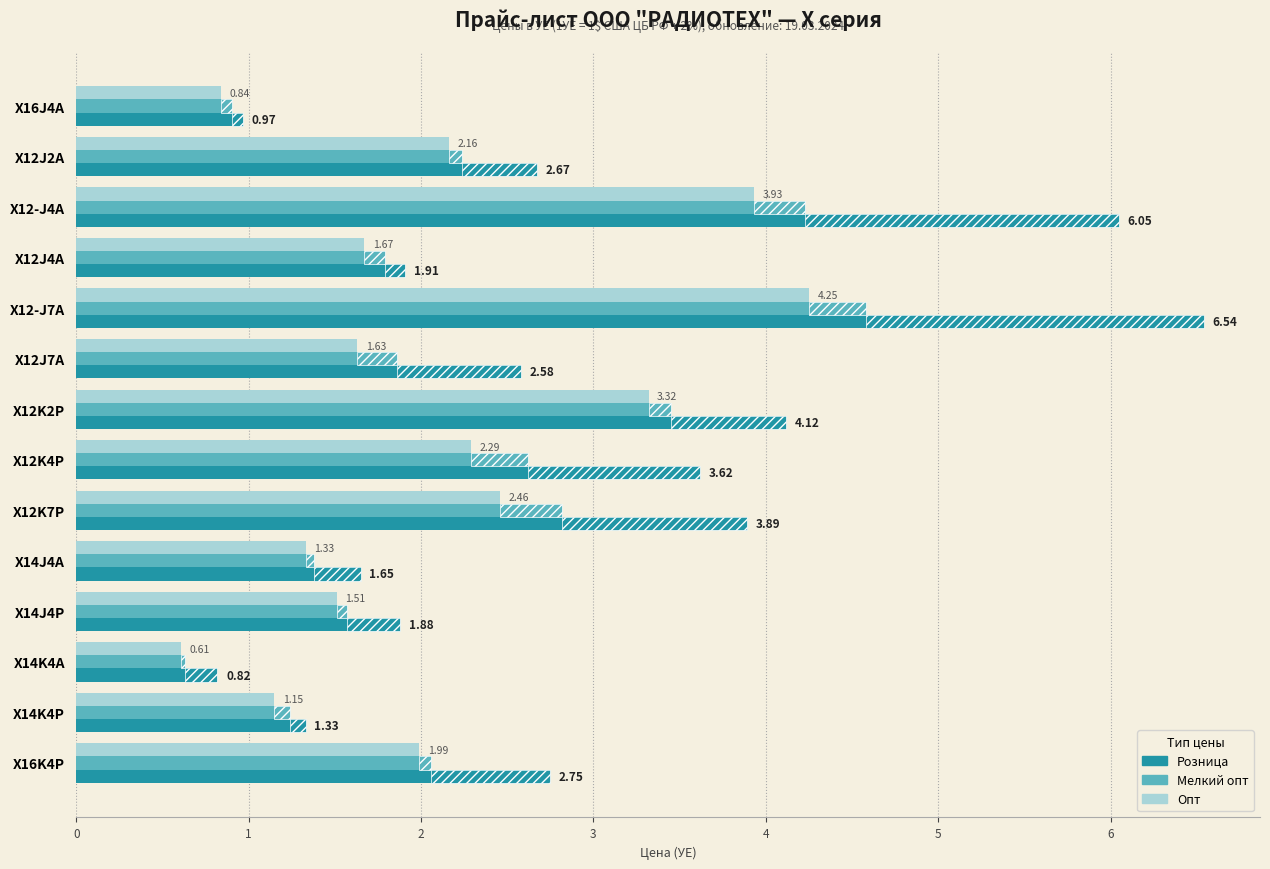

What is the difference between the highest and lowest values at X12K4P?

1.3